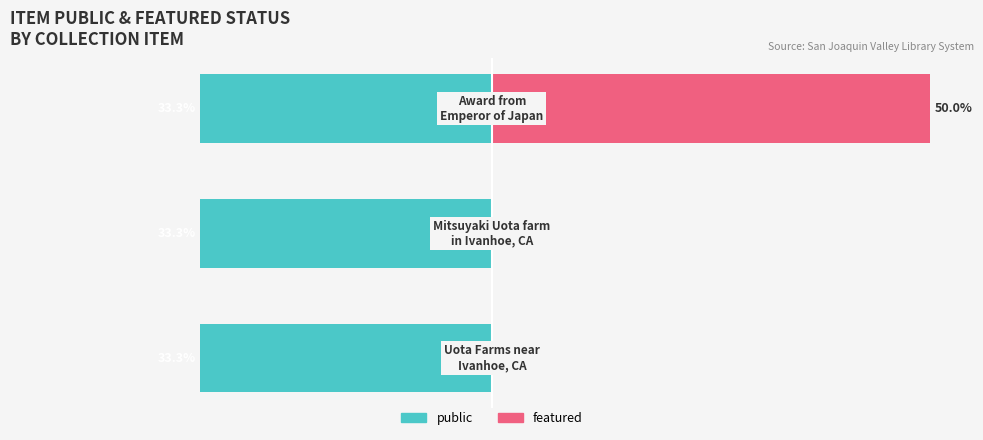

List the series in order of their peak value, highest first.

featured, public